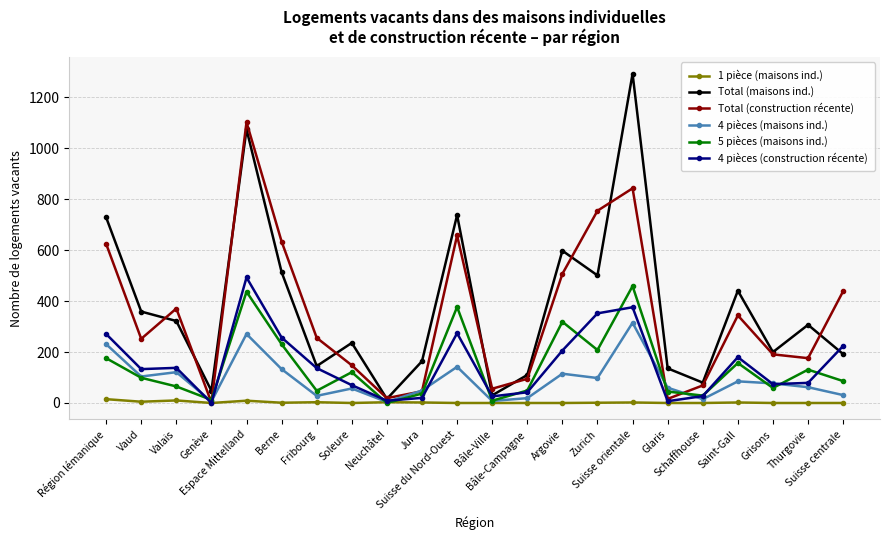

True or false: 4 pièces (maisons ind.) and Total (maisons ind.) intersect in this chart.

False